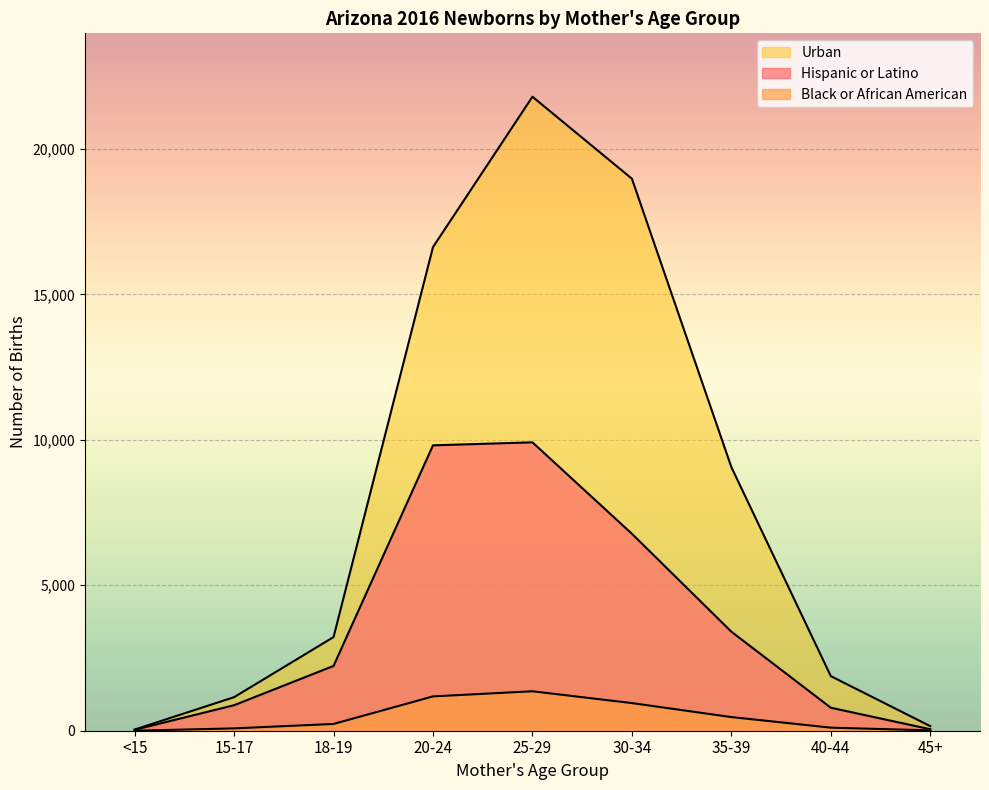

What is the average value of the Urban series?

8100